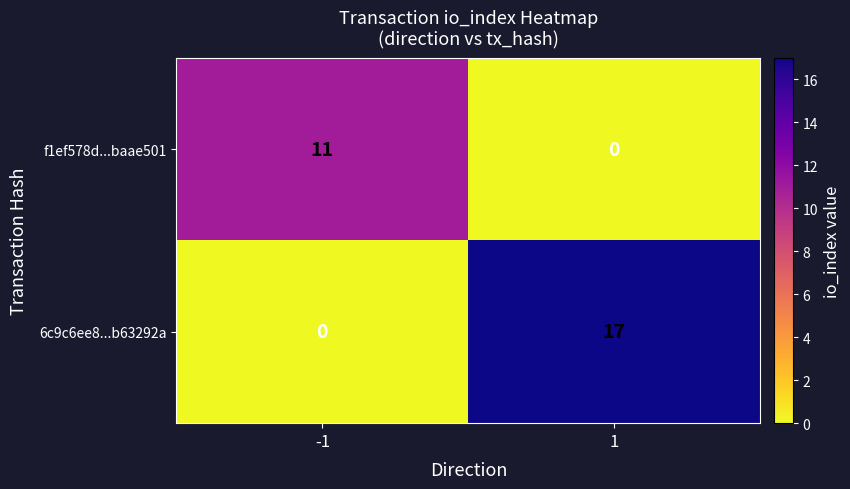

What is the maximum value shown in the chart?

17